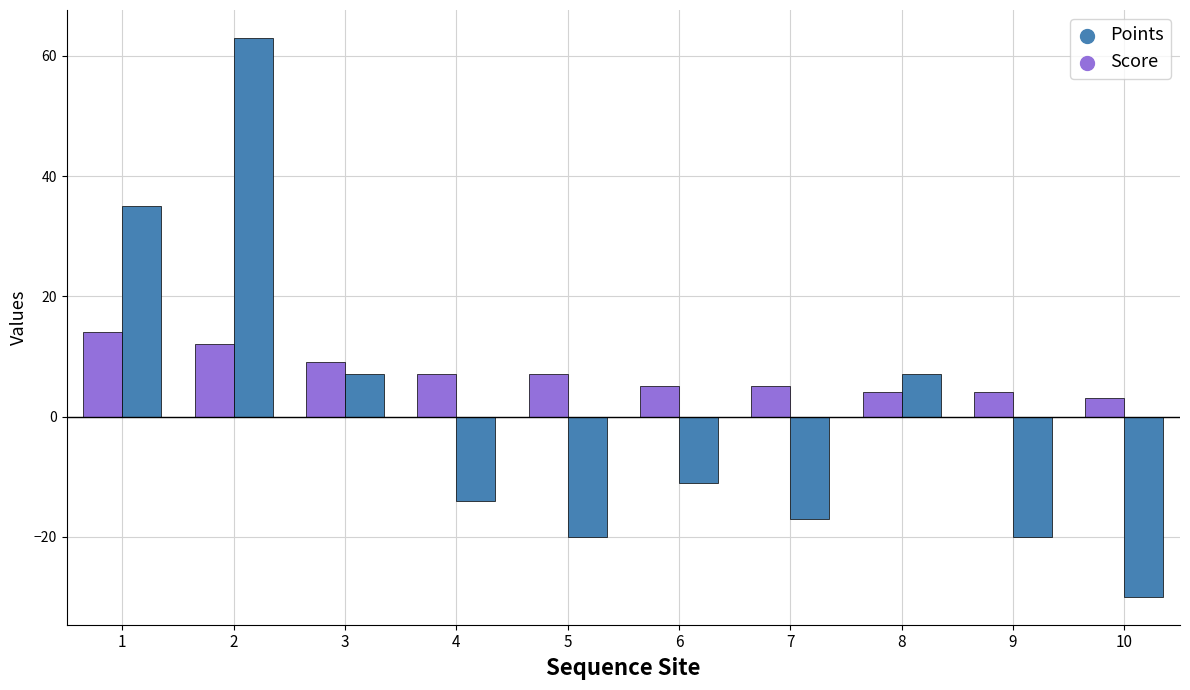

What are all the series names shown in the legend?

Points, Score